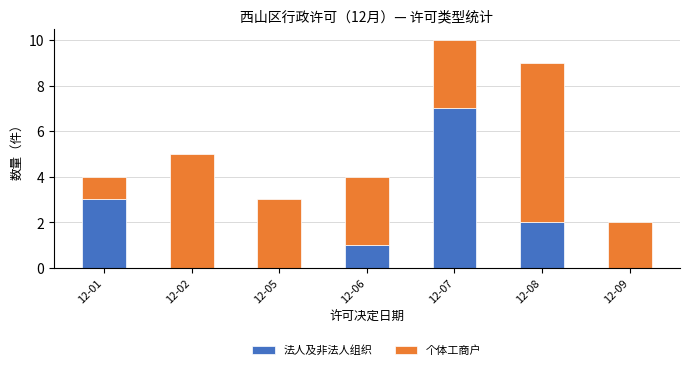

The 法人及非法人组织 series shows 4 at 12-02. True or false?

False